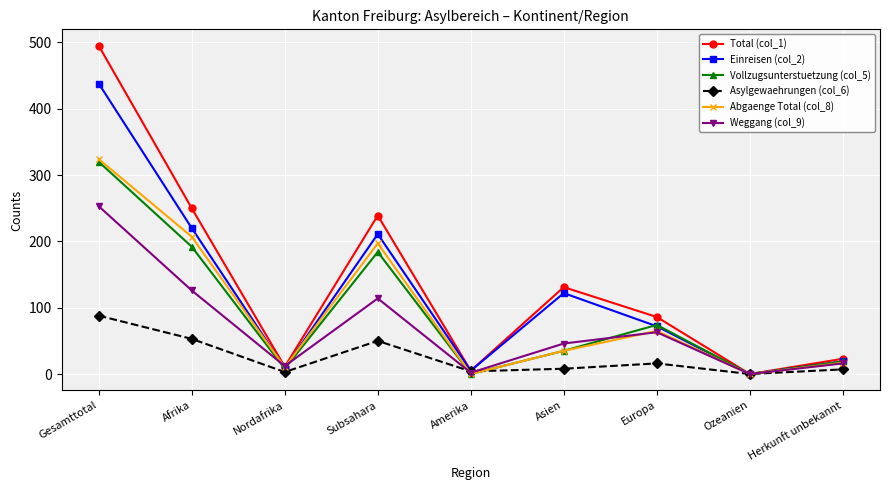

What value does the Vollzugsunterstuetzung (col_5) series have at Gesamttotal, to the nearest 50?

300